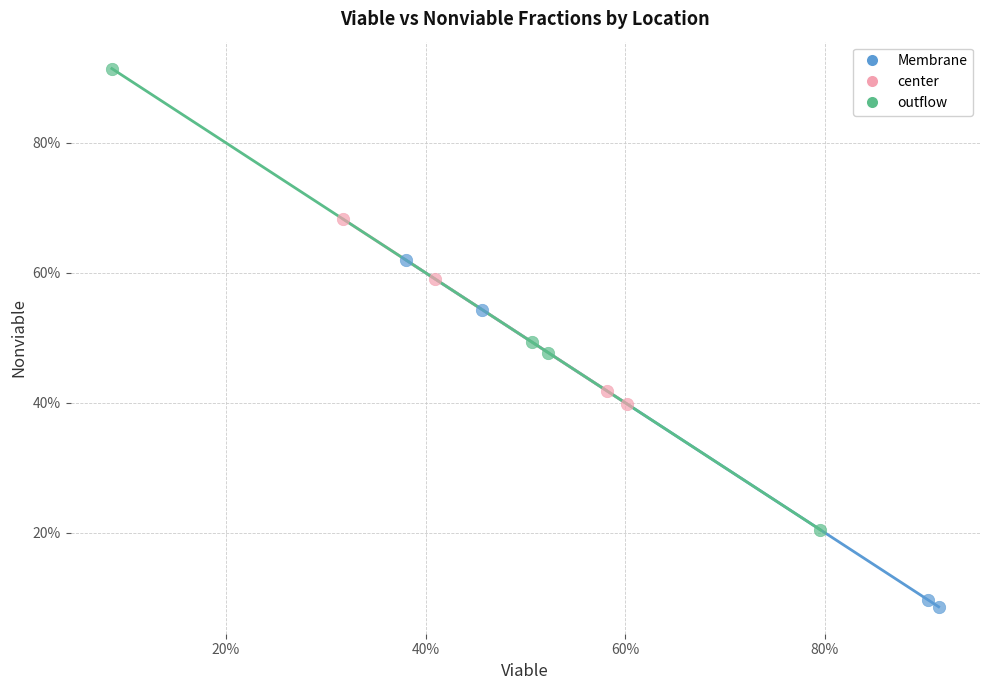

Which series contains the lowest Y value?

Membrane